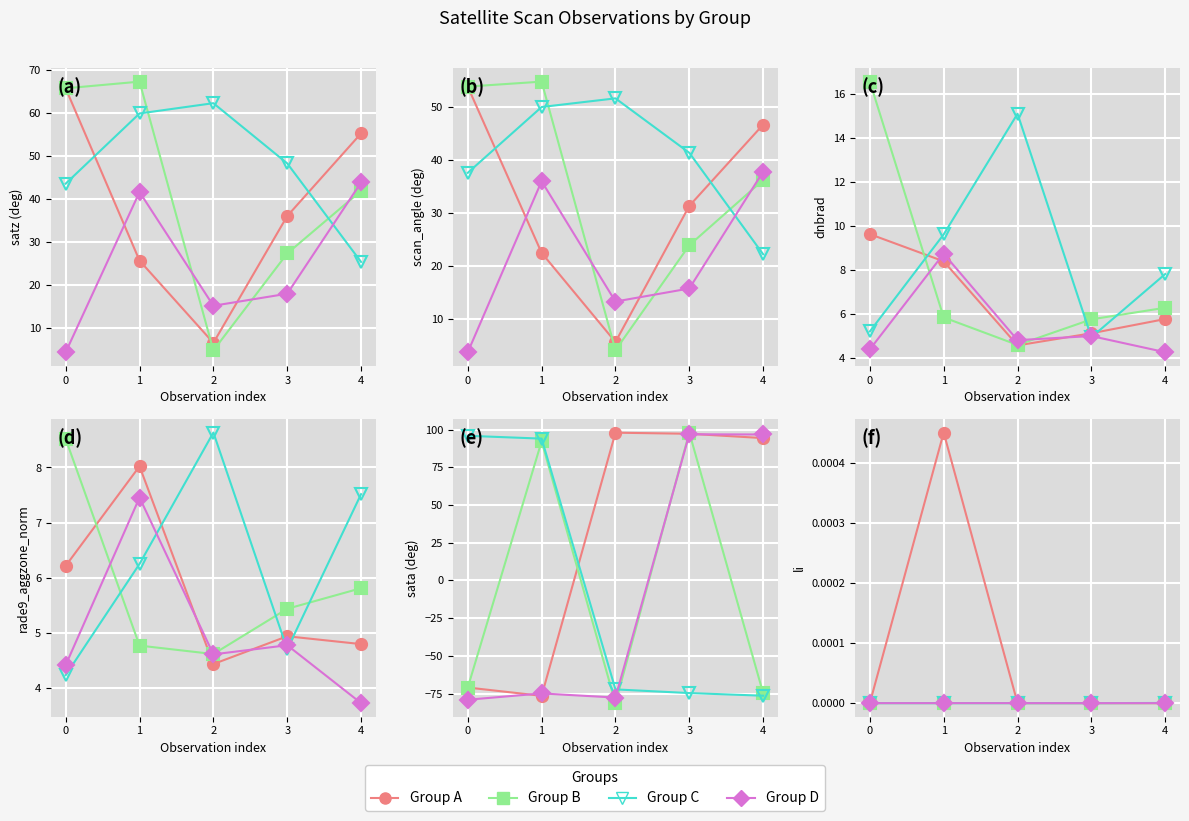

List the labels in order of Group D value, largest first.

4, 3, 2, 1, 0